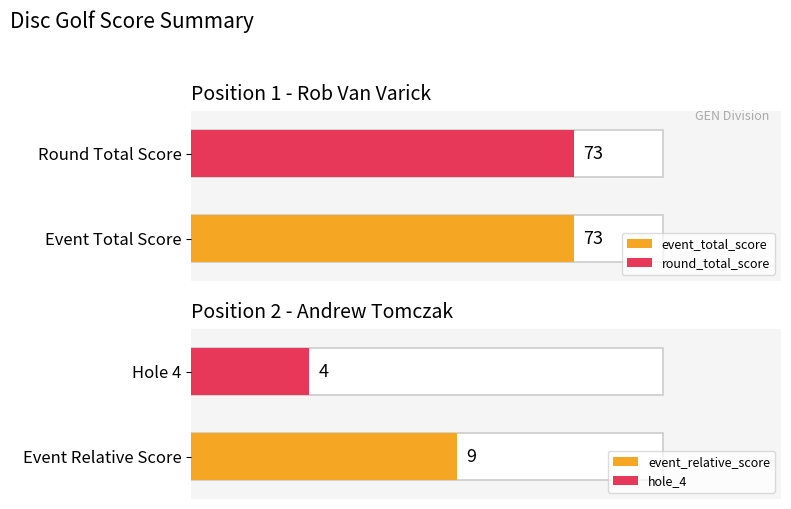

Which series has the widest spread of values?

event_relative_score